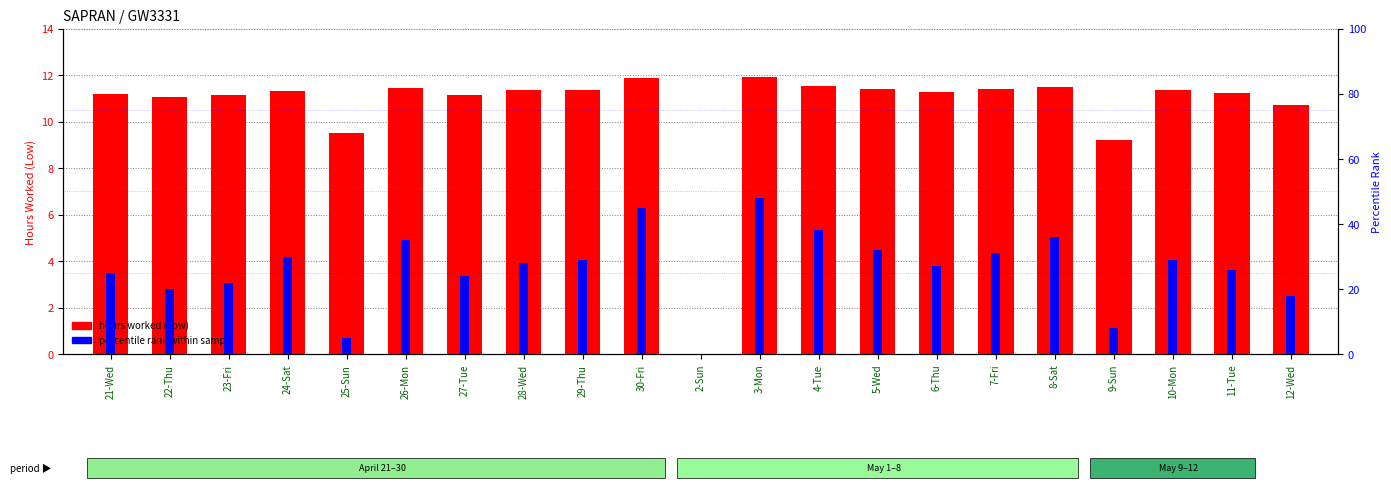

At 29-Thu, list the series in order from largest to smallest.

percentile rank within sample, hours worked (Low)